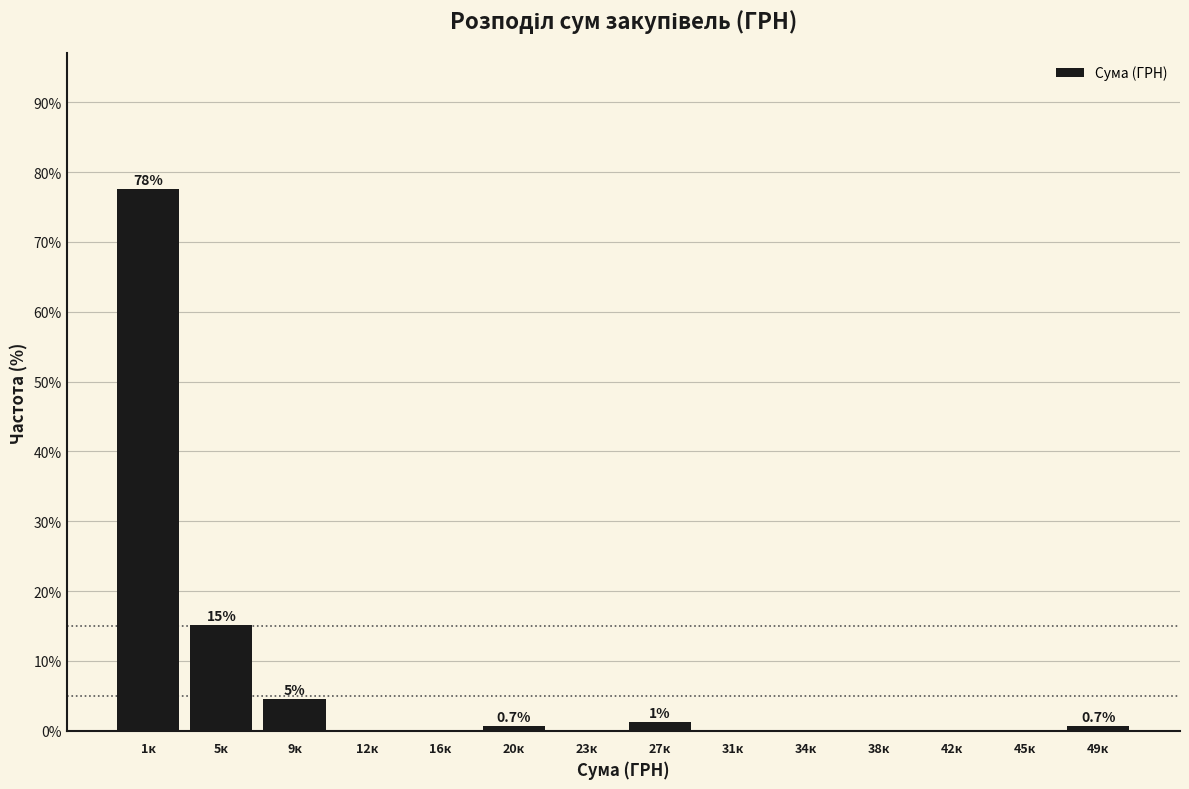

Reading left to right, transcribe all the data shown in this chart.

1к=77.6	5к=15.1	9к=4.6	12к=0.0	16к=0.0	20к=0.7	23к=0.0	27к=1.3	31к=0.0	34к=0.0	38к=0.0	42к=0.0	45к=0.0	49к=0.7